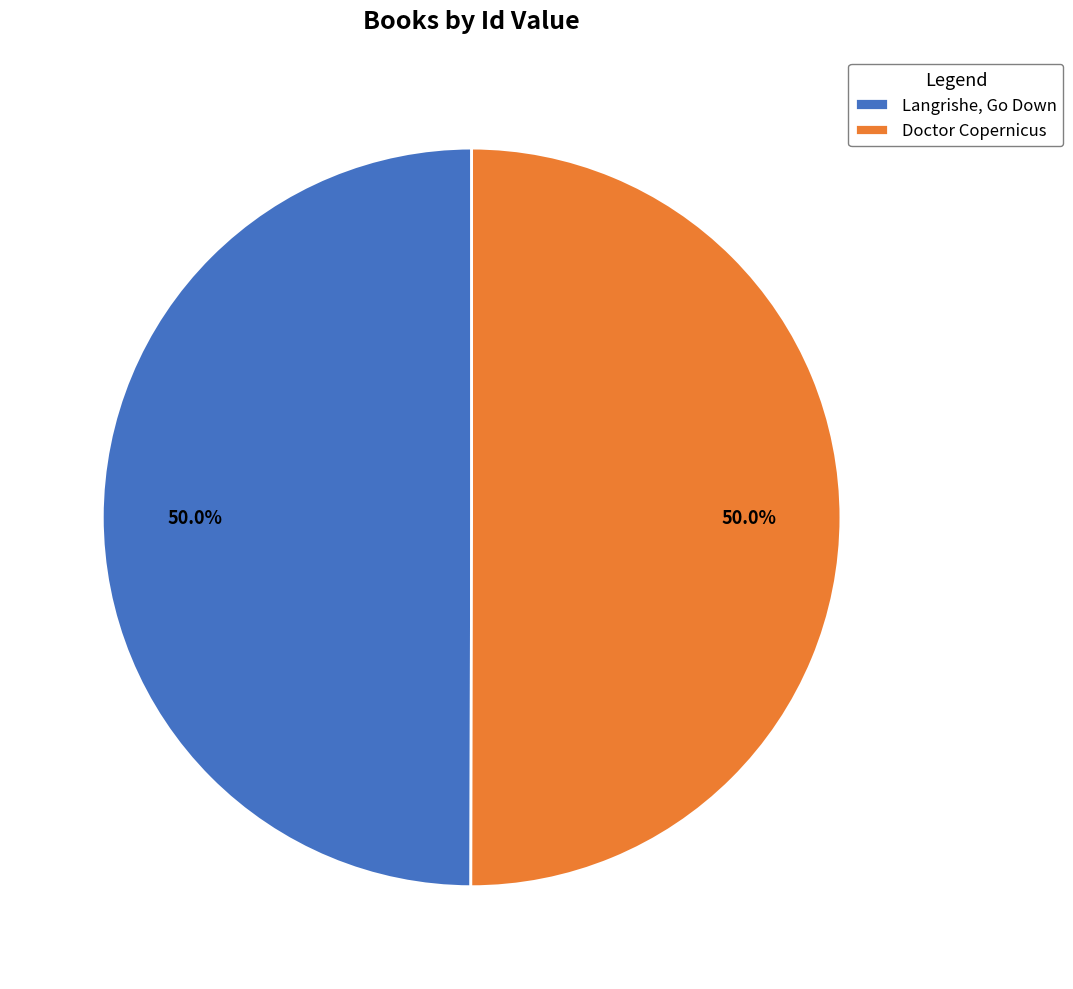

To the nearest percent, what portion does Langrishe, Go Down represent?

50%